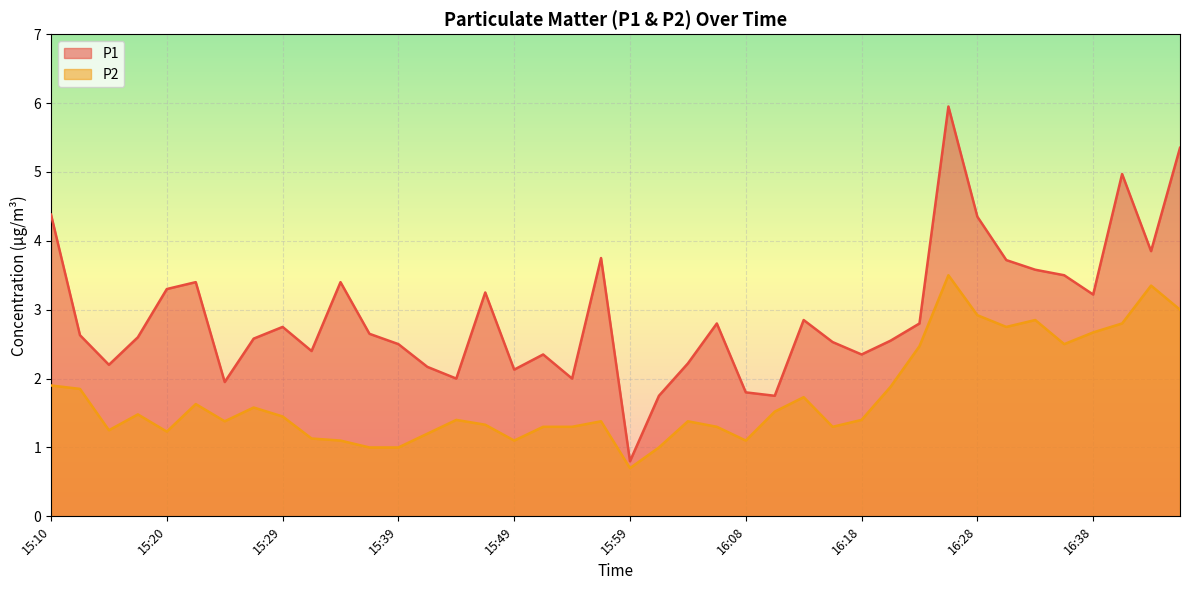

Rank the categories by P2 value from highest to lowest.

16:26, 16:46, 16:48, 16:28, 16:33, 16:43, 16:31, 16:38, 16:36, 16:23, 15:10, 16:21, 15:12, 16:13, 15:22, 15:27, 16:11, 15:17, 15:29, 15:44, 16:18, 15:25, 15:56, 16:04, 15:47, 15:51, 15:54, 16:06, 16:16, 15:15, 15:20, 15:42, 15:32, 15:34, 15:49, 16:08, 15:37, 15:39, 16:01, 15:59